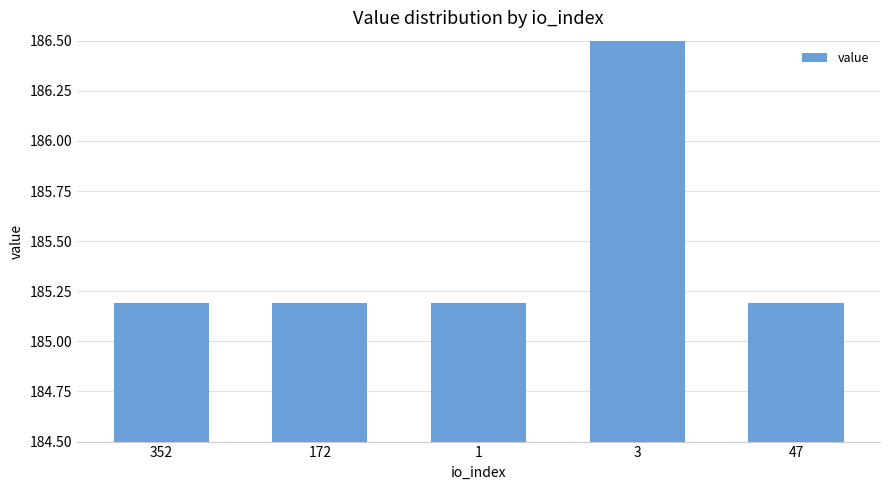

Reading left to right, list all the values displayed in this chart.

352=185.2	172=185.2	1=185.2	3=740.8	47=185.2